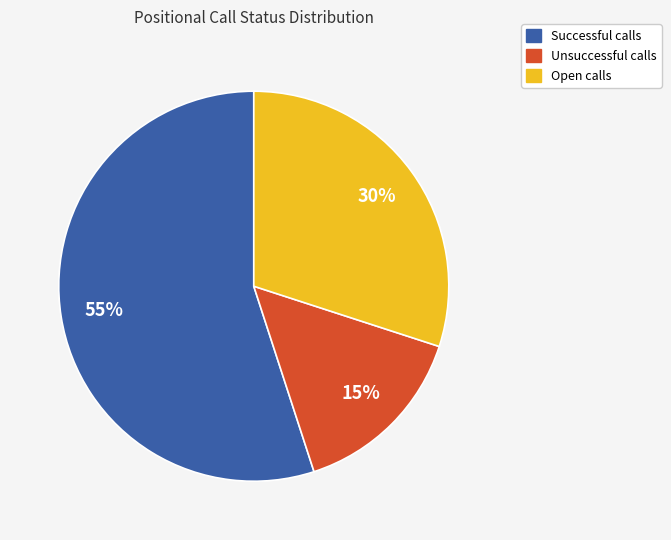

Rank the categories by value from highest to lowest.

Successful, Open, Unsuccessful